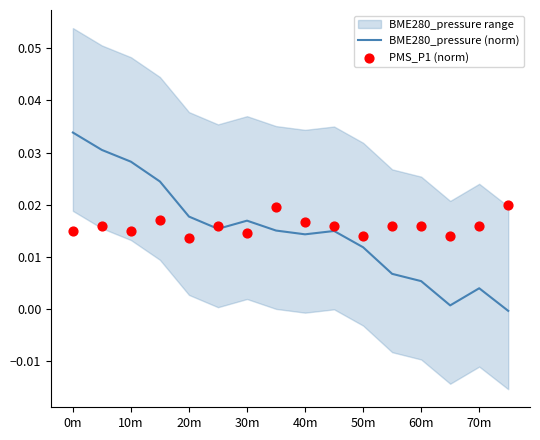

At how many categories does at least one series exceed 0?

16